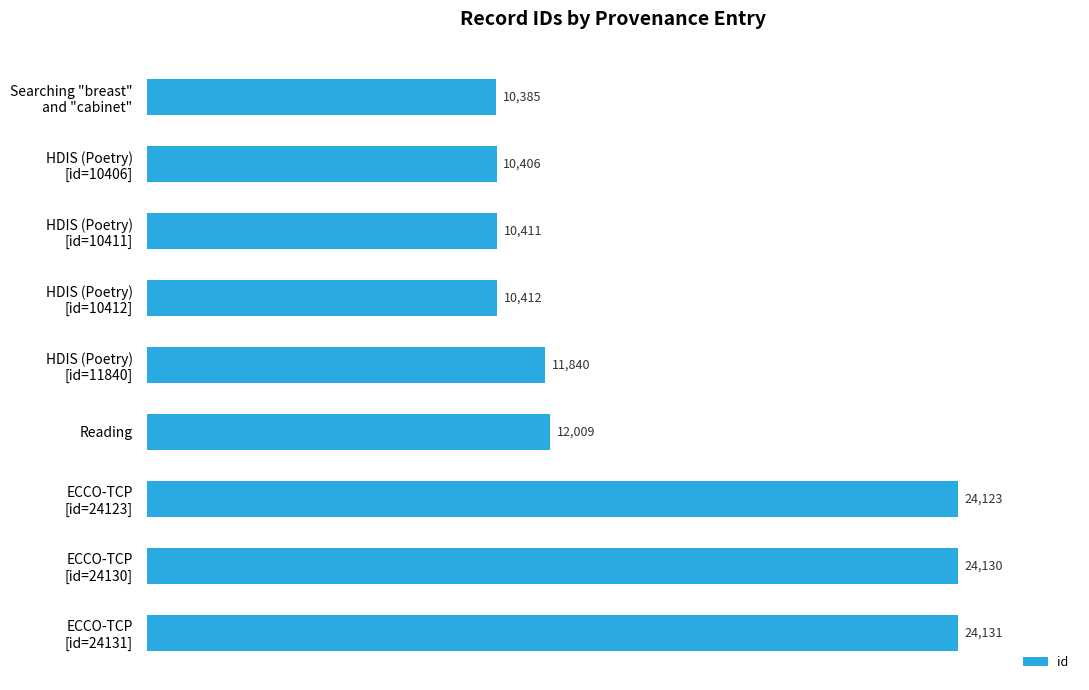

How many series are shown in this chart?

1